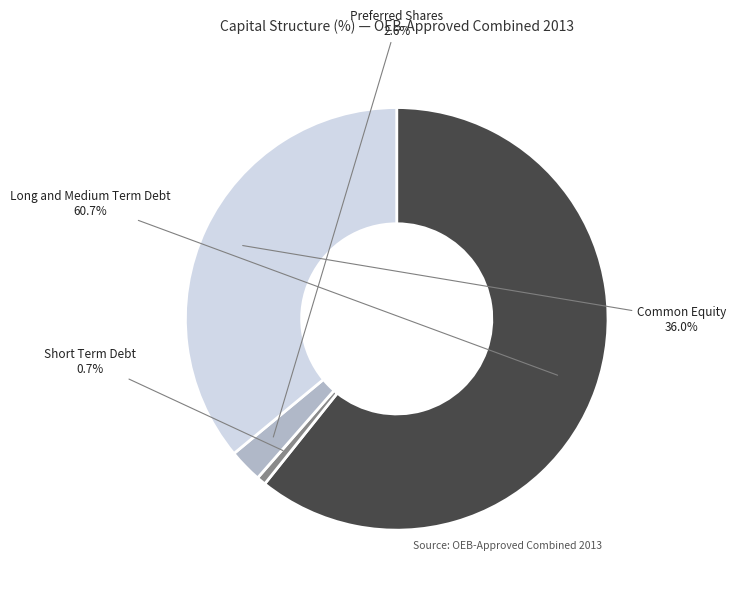

To the nearest percent, what is the difference between the largest and smallest slice percentages?

60%